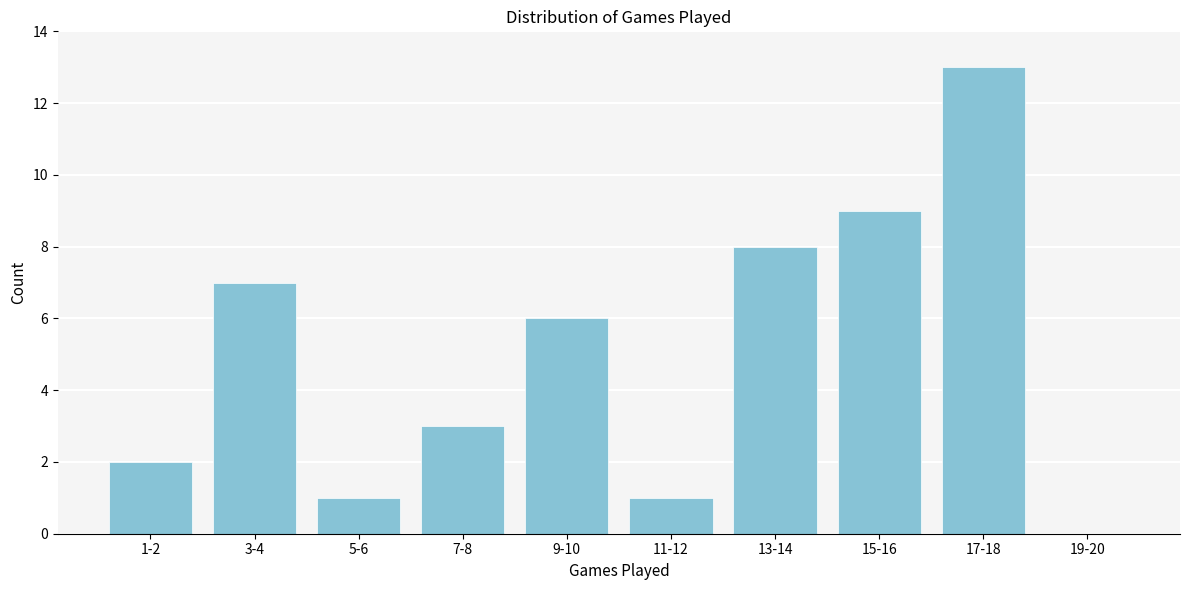

Reading right to left, transcribe all the data shown in this chart.

19-20=0	17-18=13	15-16=9	13-14=8	11-12=1	9-10=6	7-8=3	5-6=1	3-4=7	1-2=2